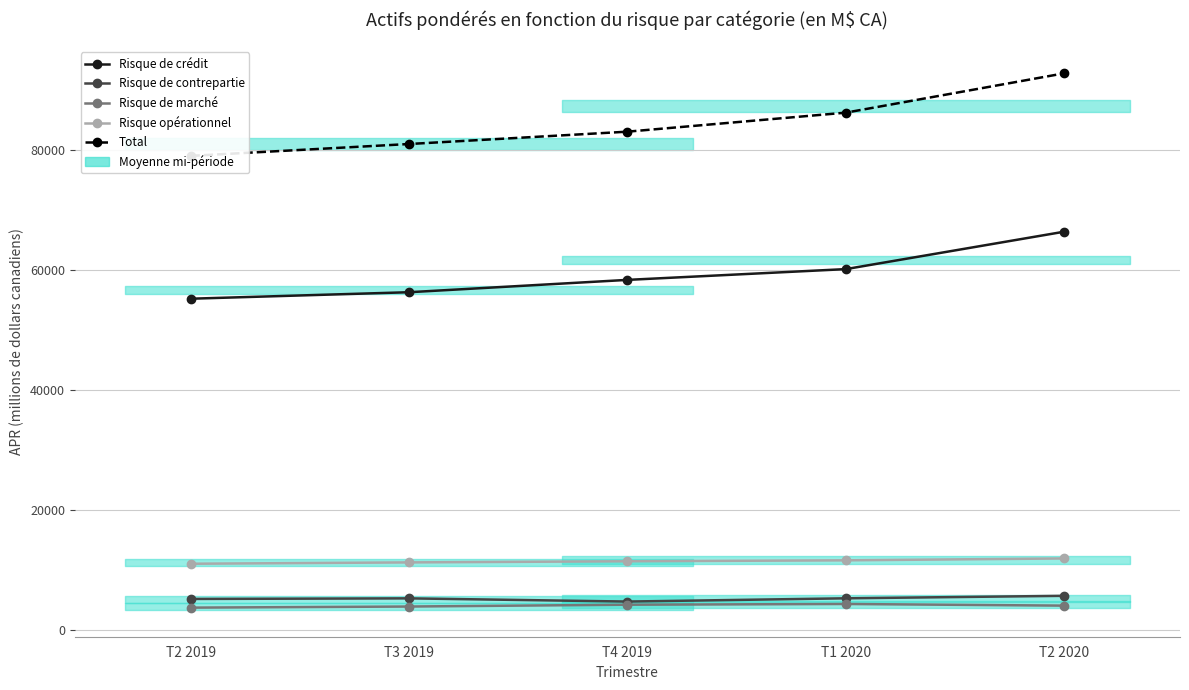

True or false: Risque de marché has a value of 2421 at T2 2020.

False